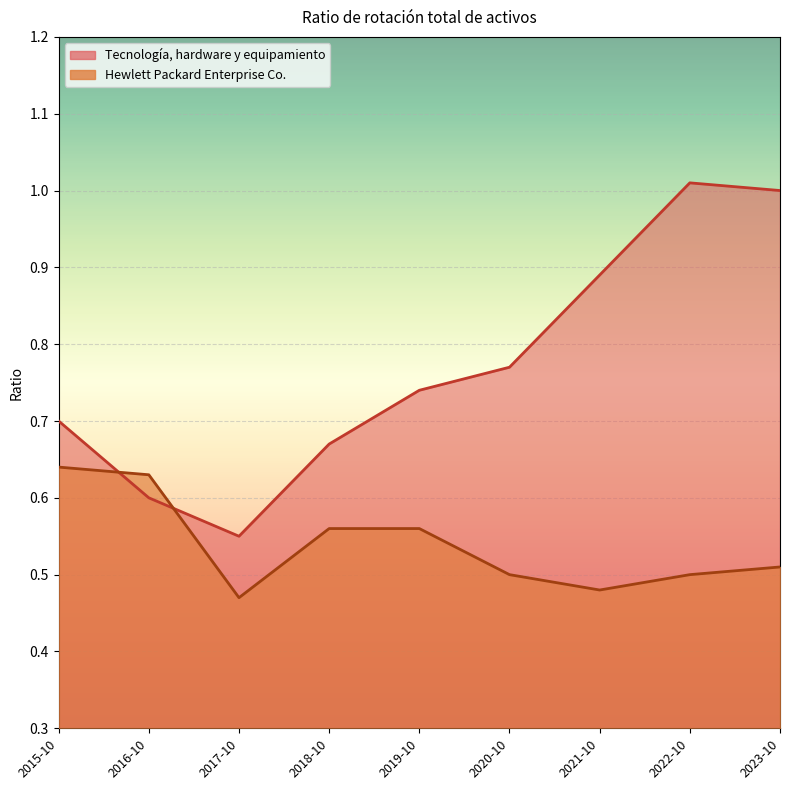

How many series are shown in this chart?

2